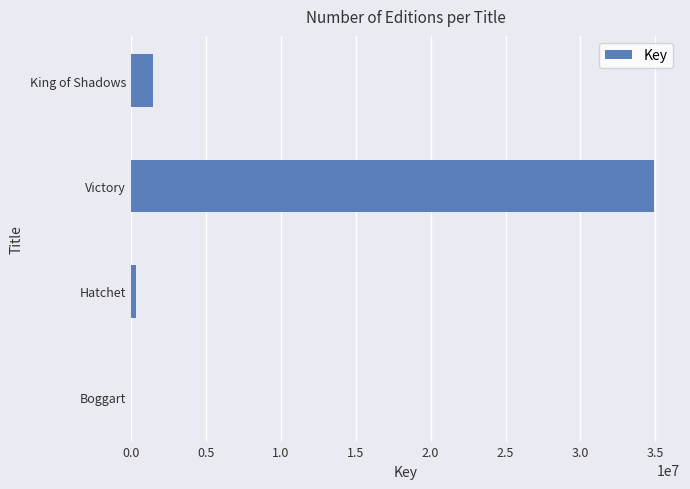

Count the number of data series in this chart.

1